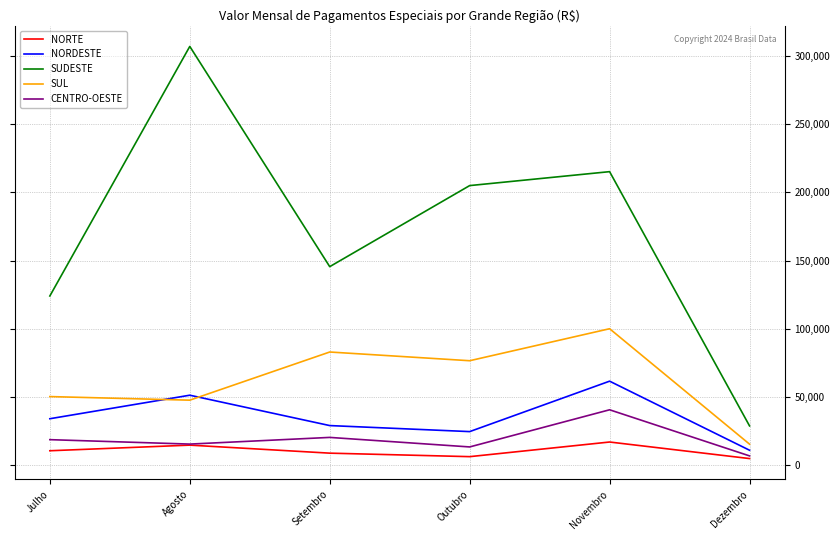

Reading left to right, transcribe all the data shown in this chart.

NORTE: Julho=10628	Agosto=14750	Setembro=8868	Outubro=6303	Novembro=17031	Dezembro=4897
NORDESTE: Julho=34099	Agosto=51341	Setembro=29084	Outubro=24665	Novembro=61631	Dezembro=11005
SUDESTE: Julho=124076	Agosto=307002	Setembro=145573	Outubro=204997	Novembro=215210	Dezembro=28830
SUL: Julho=50337	Agosto=47707	Setembro=83005	Outubro=76617	Novembro=100074	Dezembro=15464
CENTRO-OESTE: Julho=18759	Agosto=15512	Setembro=20409	Outubro=13422	Novembro=40659	Dezembro=6852